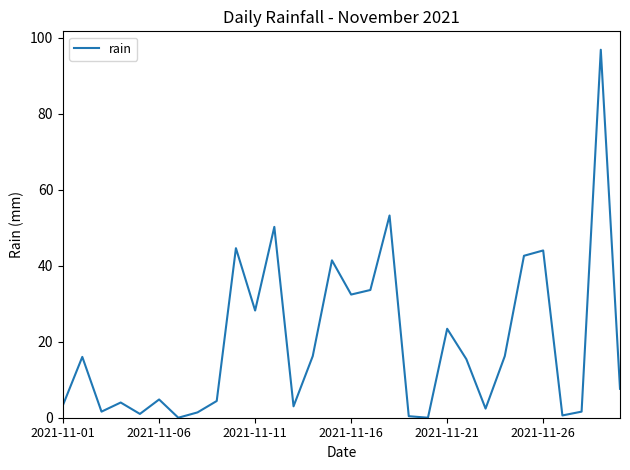

What is the maximum value shown in the chart?

96.8